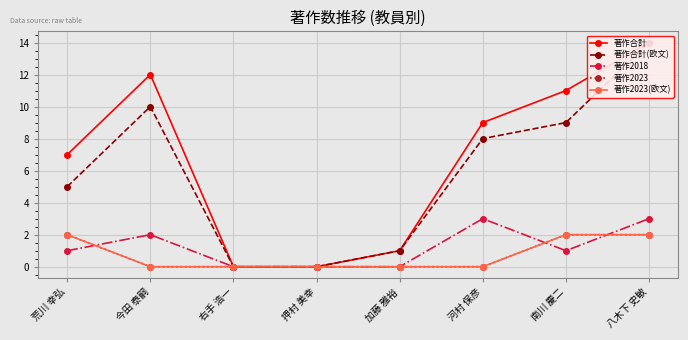

What is the difference between the 著作合計(欧文) values at 加藤 雅裕 and 河村 保彦?

7